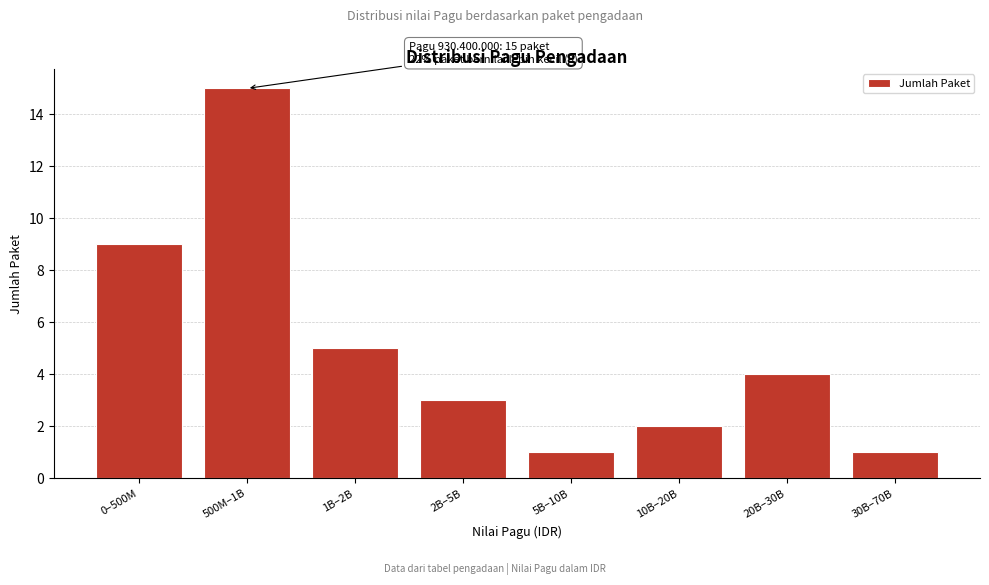

Reading left to right, list all the values displayed in this chart.

9	15	5	3	1	2	4	1